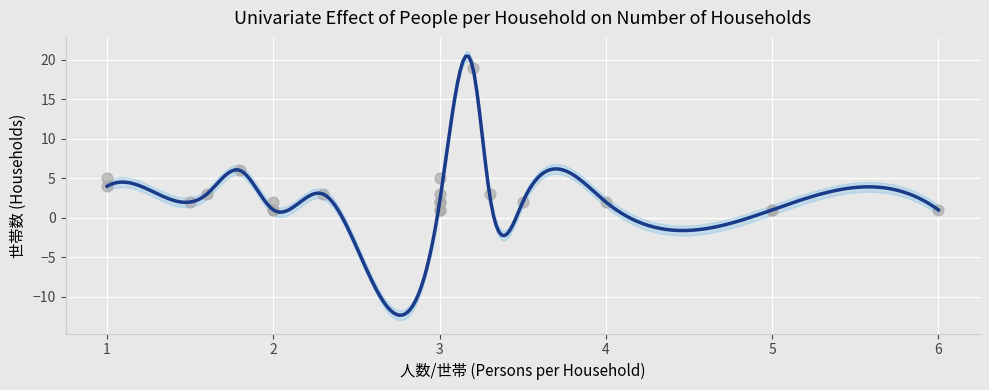

What Y value in the scatter plot is closest to 10?

6